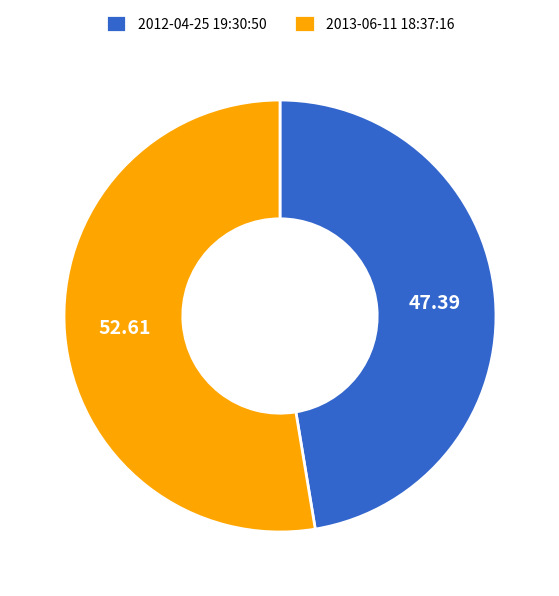

Rank the categories by value from highest to lowest.

2013-06-11 18:37:16, 2012-04-25 19:30:50